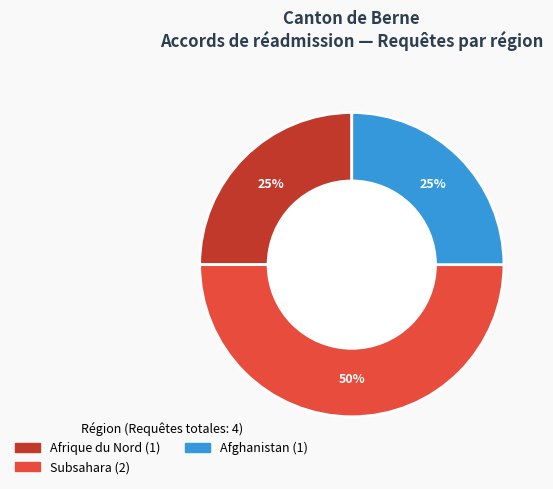

To the nearest percent, what is the average slice percentage?

33%